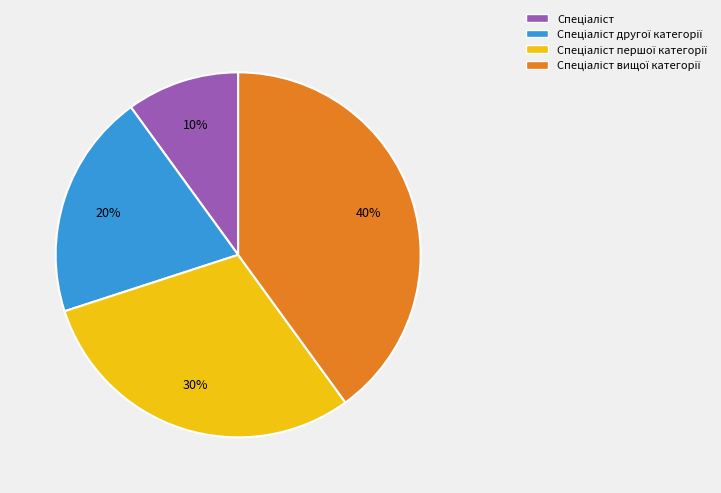

Count the number of slices in the pie.

4